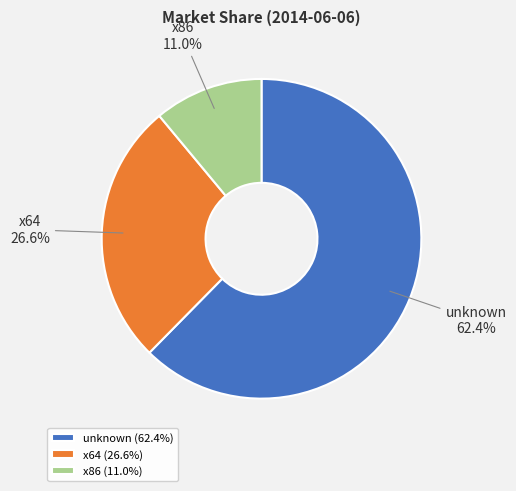

The unknown slice represents 62% of the pie. True or false?

True